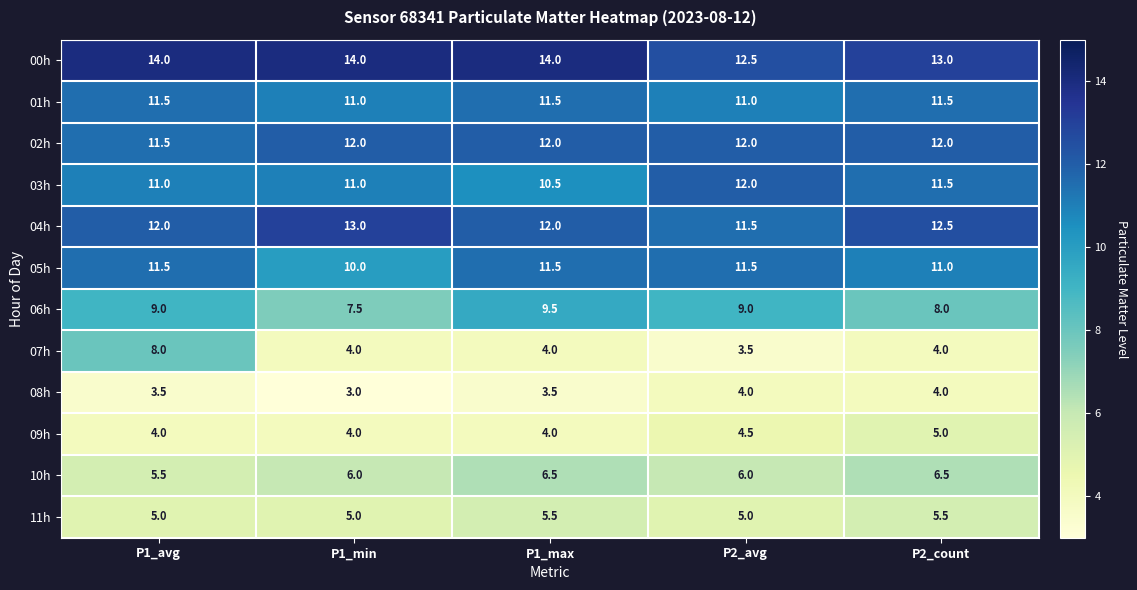

What is the total value across all series at P2_avg?

102.5